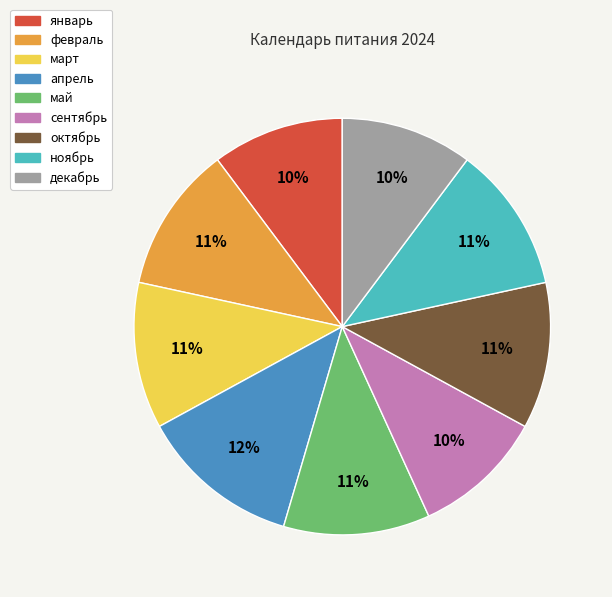

Which category has the biggest portion of the pie?

апрель